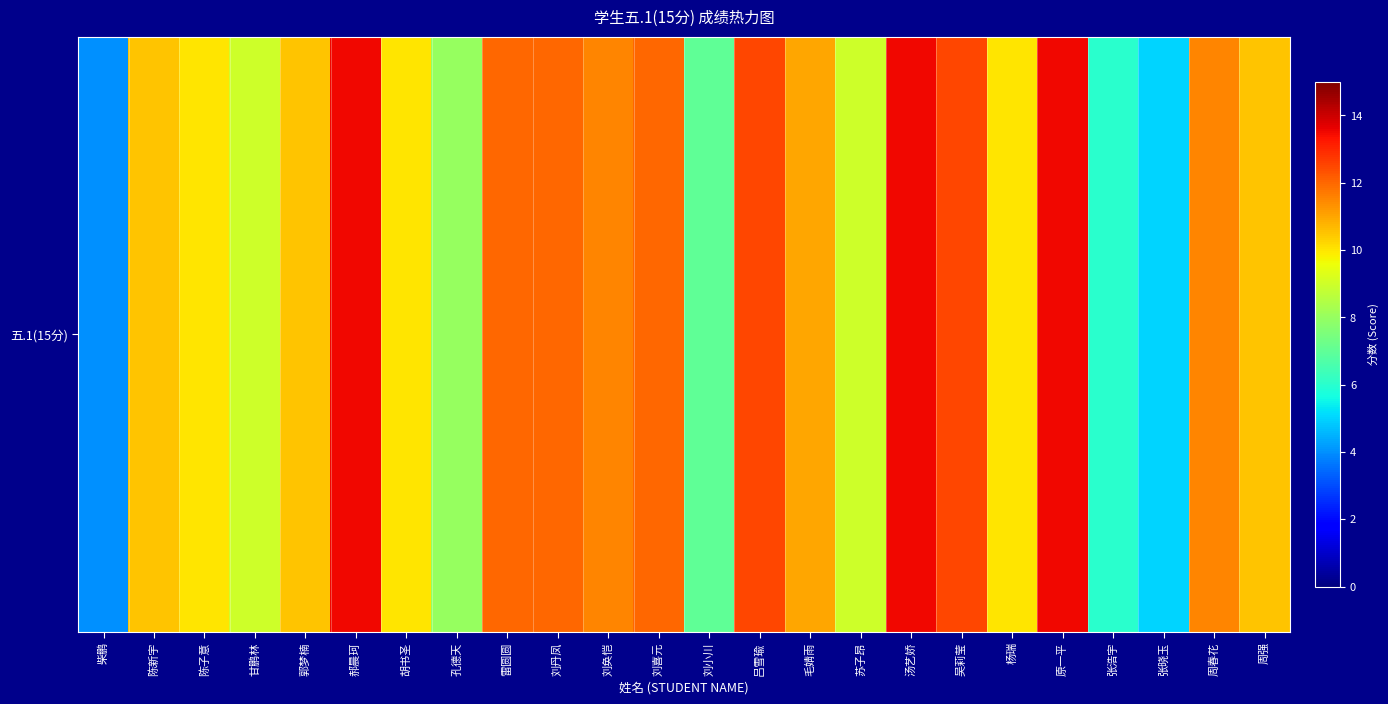

True or false: the data shows 11.5 at 周春花.

True